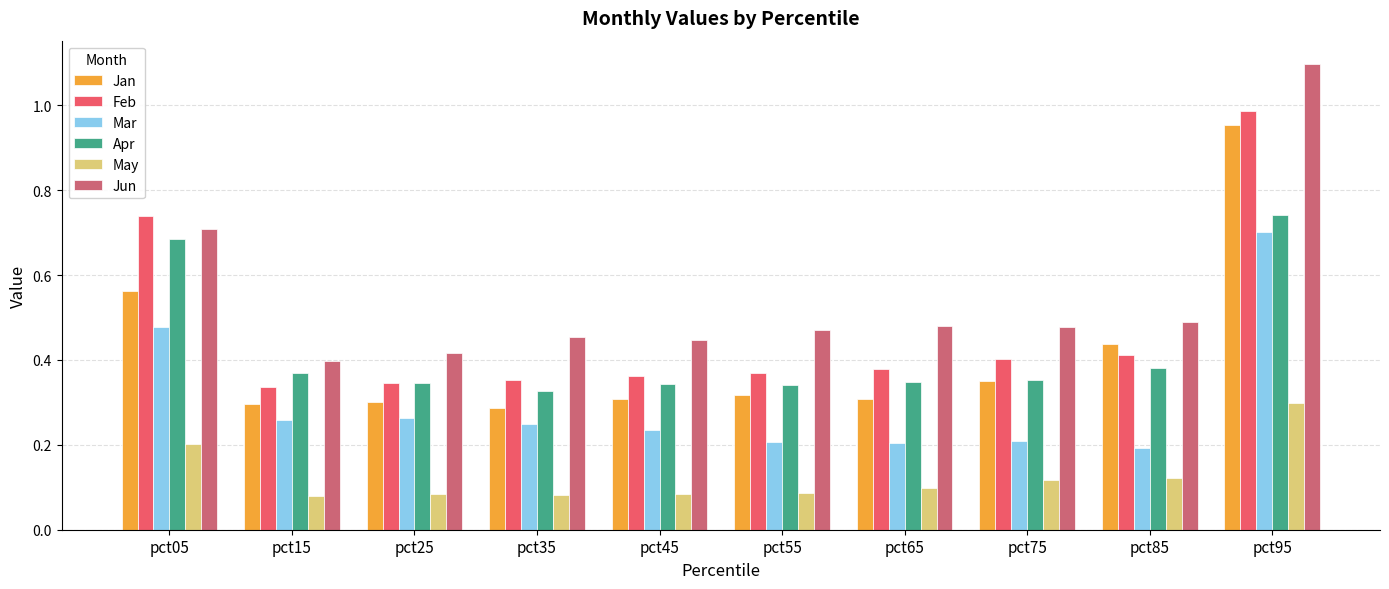

Between pct05 and pct35, which series saw the biggest shift?

Feb